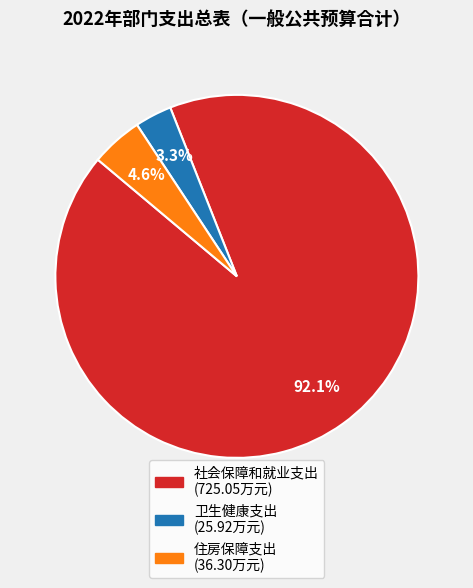

Which has a higher value, 住房保障支出 or 卫生健康支出?

住房保障支出